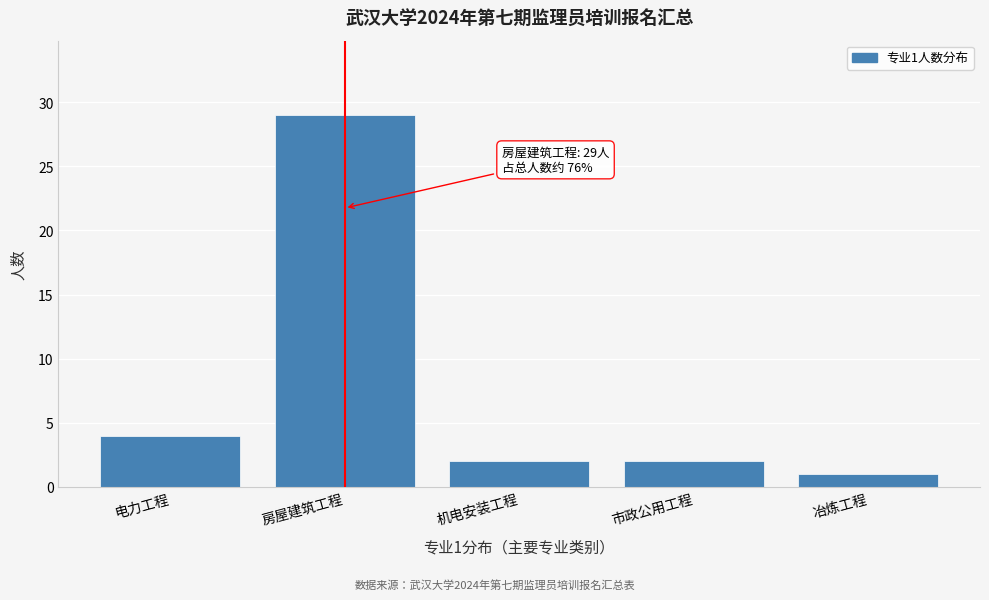

Reading right to left, extract all data points from this chart.

1	2	2	29	4